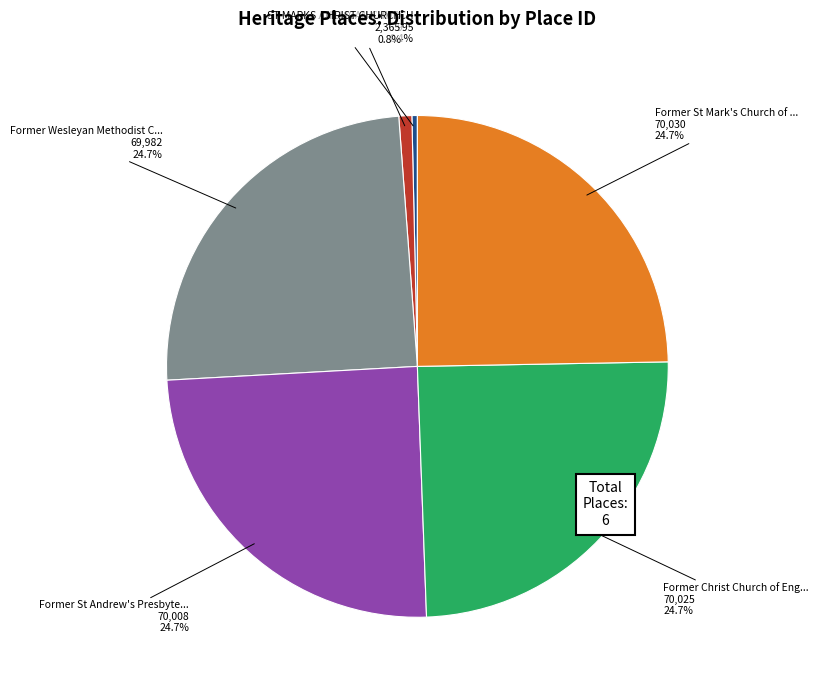

Is there any slice that represents more than half of the pie?

No